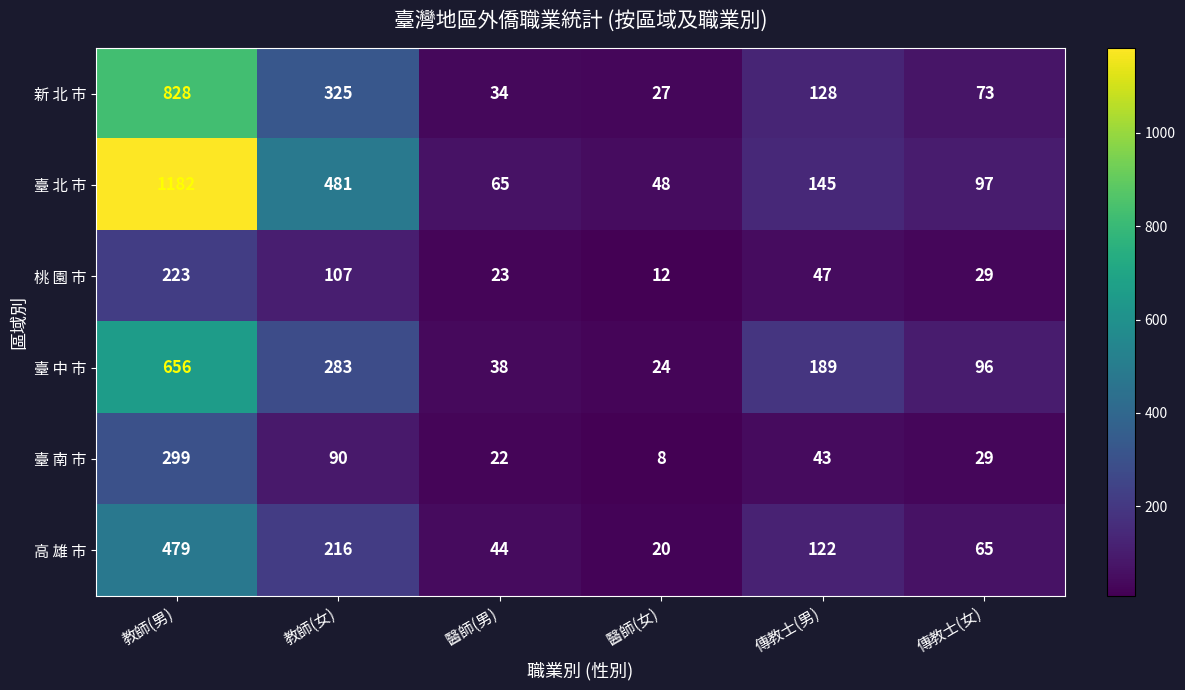

What is the spread (max minus min) of values at 教師(男)?

959